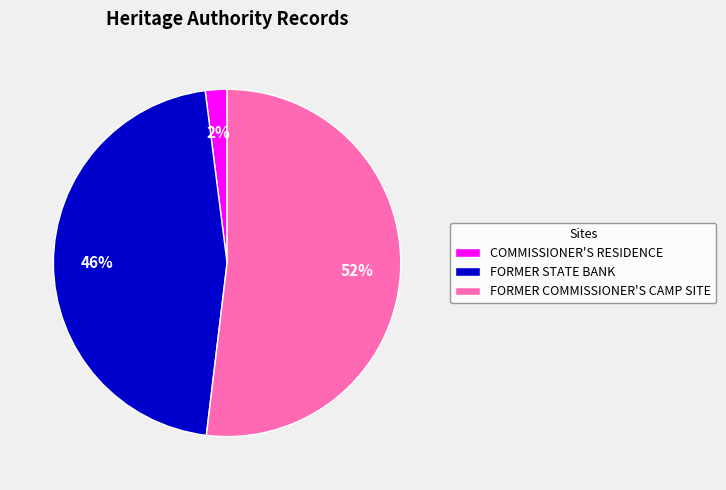

To the nearest percent, what is the difference between the largest and smallest slice percentages?

50%